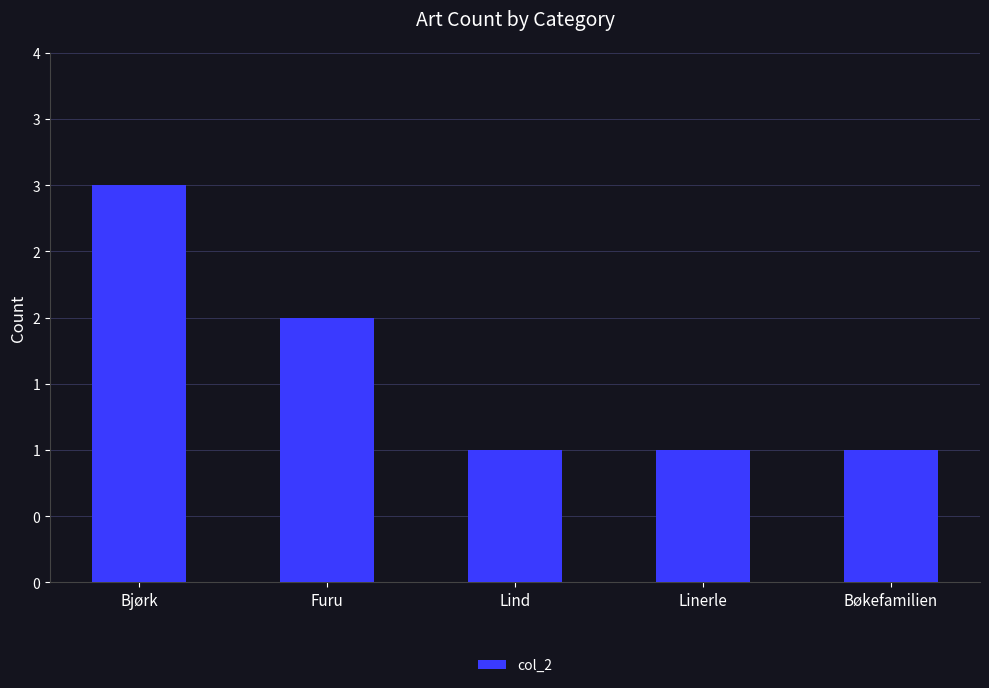

List the labels in order of value, smallest first.

Lind, Linerle, Bøkefamilien, Furu, Bjørk